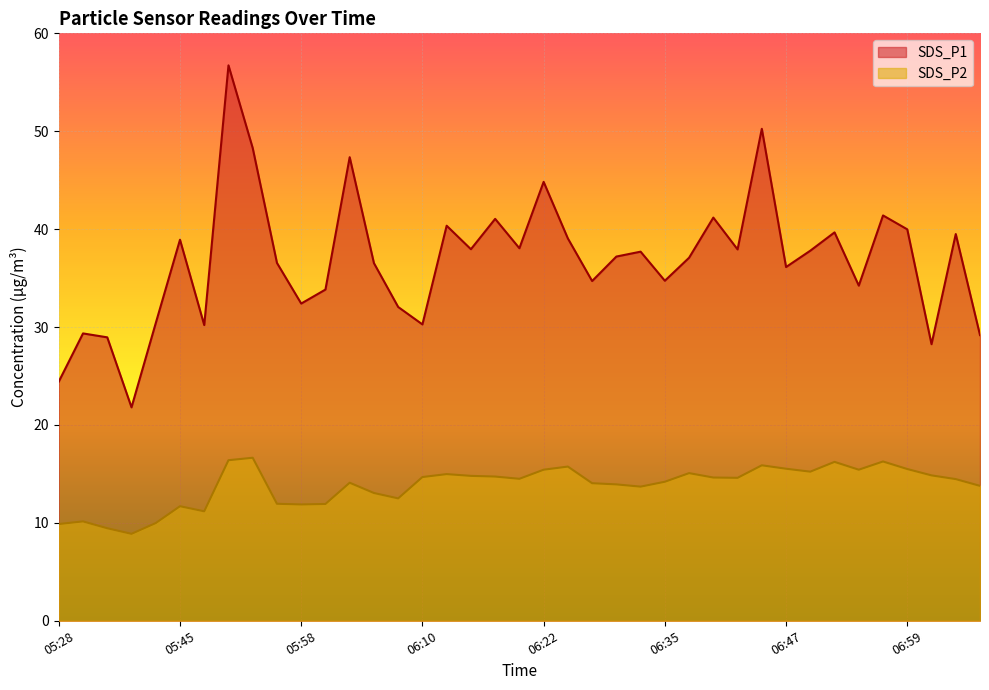

What is the label of the 23rd point from the right?

06:13